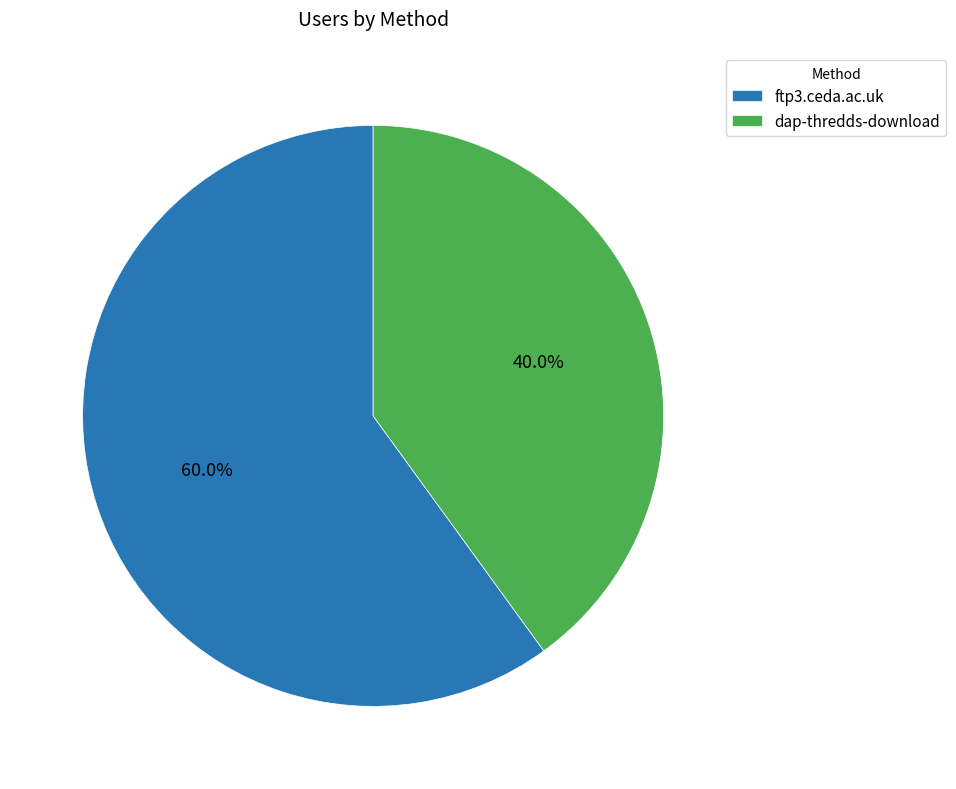

What percentage is the ftp3.ceda.ac.uk slice, to the nearest percent?

60%